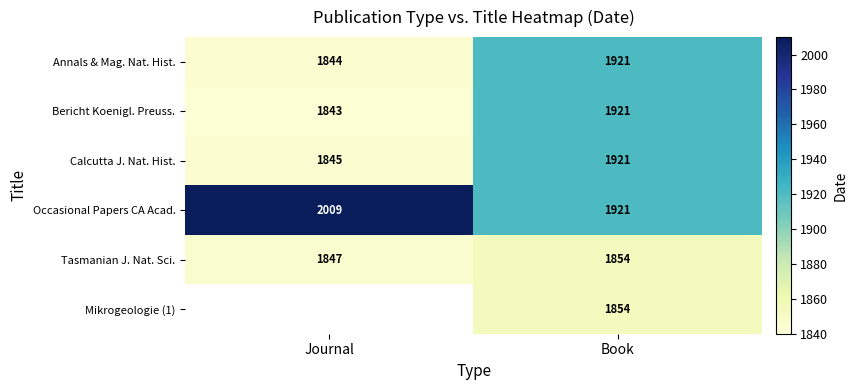

What is the difference between the highest and lowest values at Book?

67